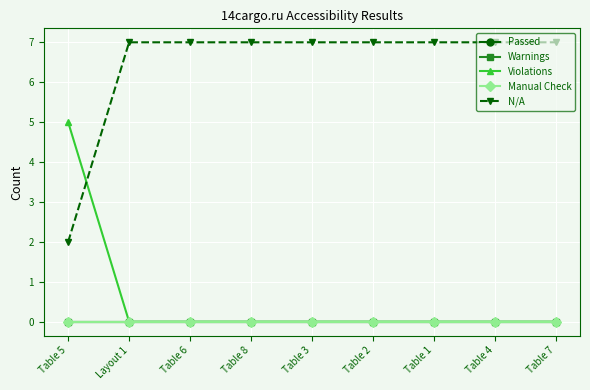

At how many categories does at least one series exceed 1?

9